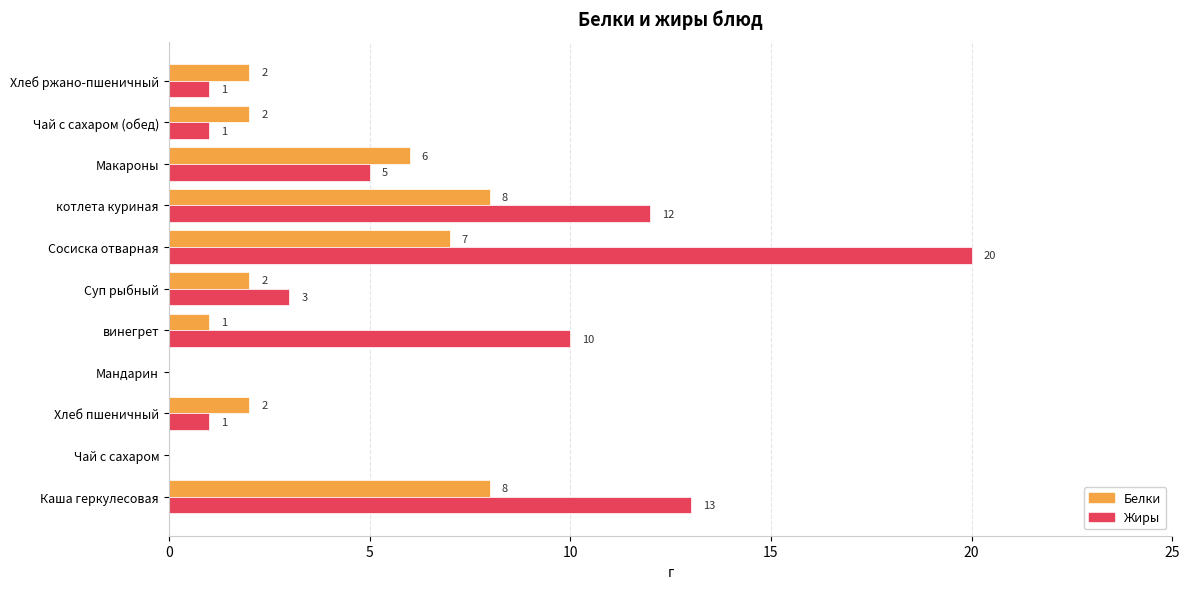

Which series changed the most between котлета куриная and Чай с сахаром (обед)?

Жиры